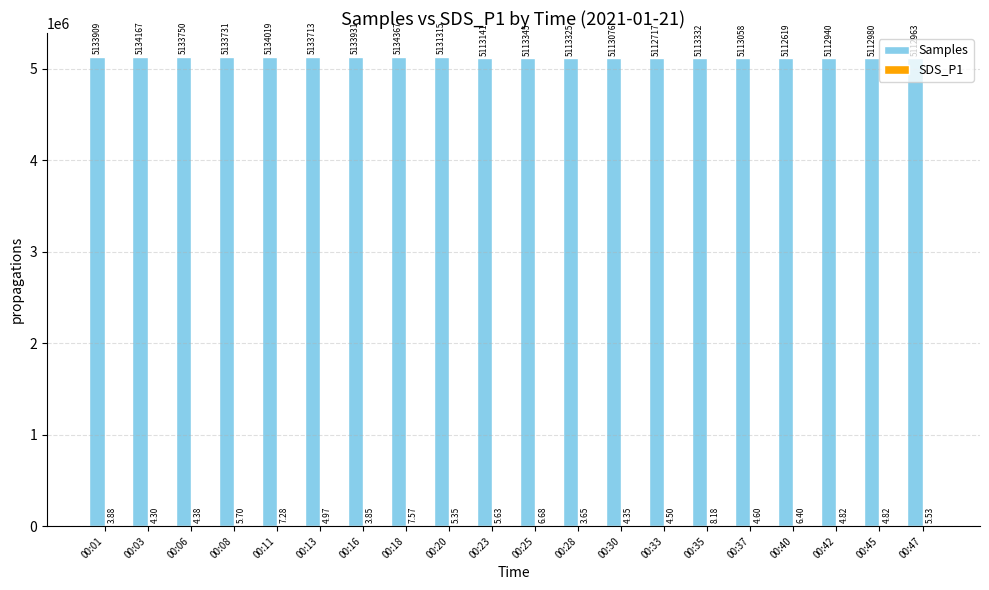

Which series has the widest spread of values?

Samples